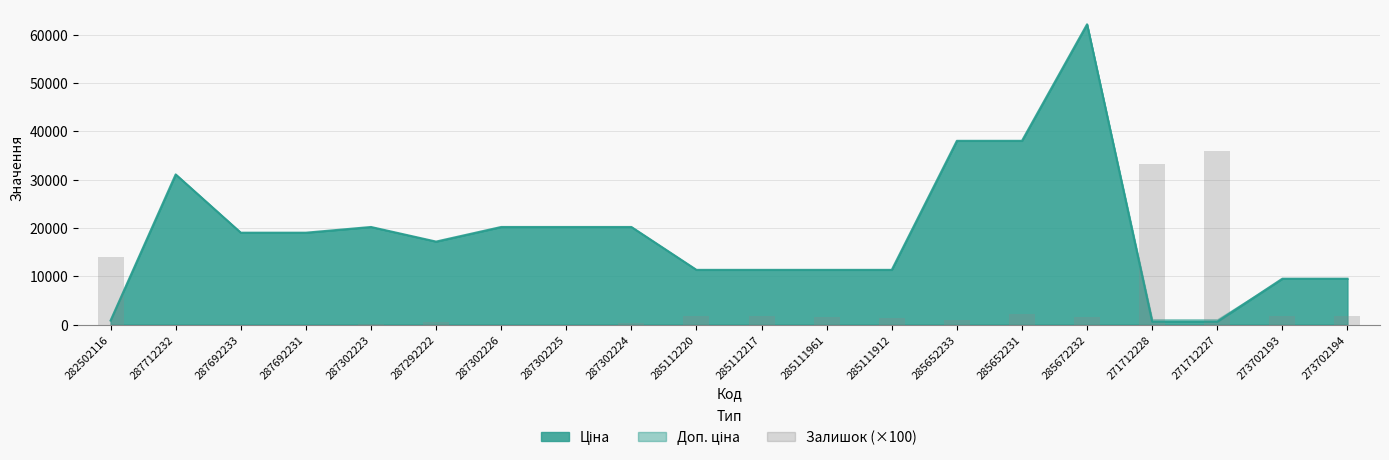

True or false: the data shows 870 at 287292222.

False